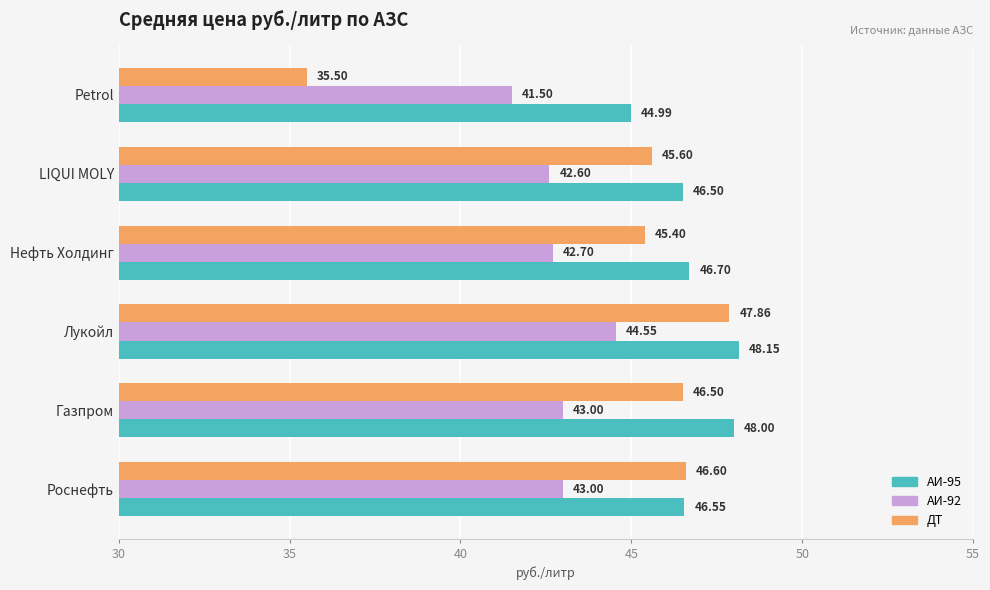

Which series has the largest range (max minus min)?

ДТ